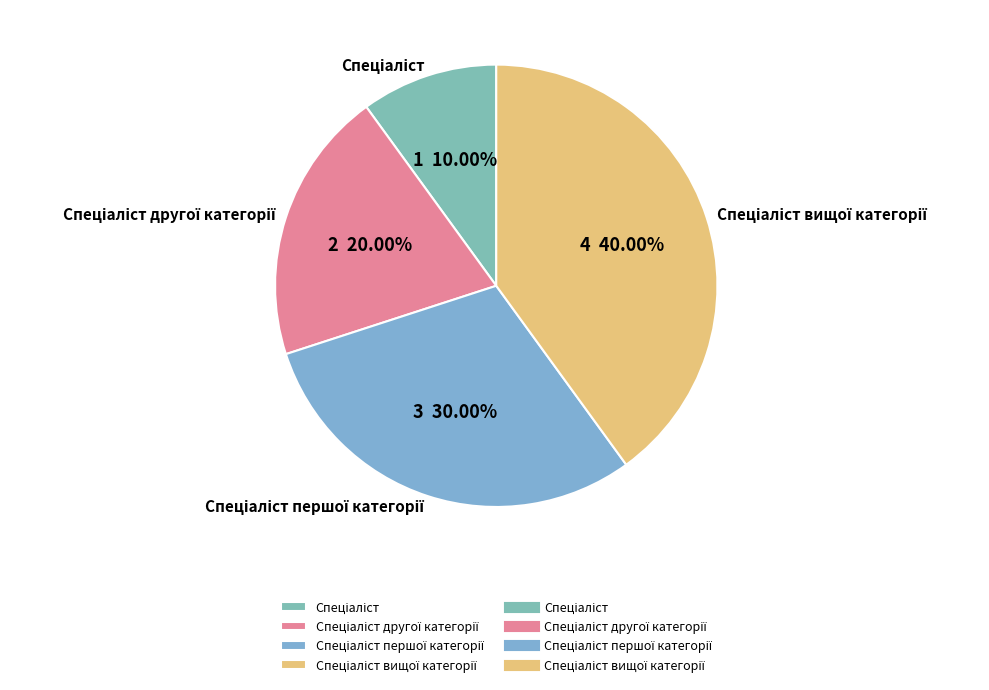

Does any single category account for the majority?

No